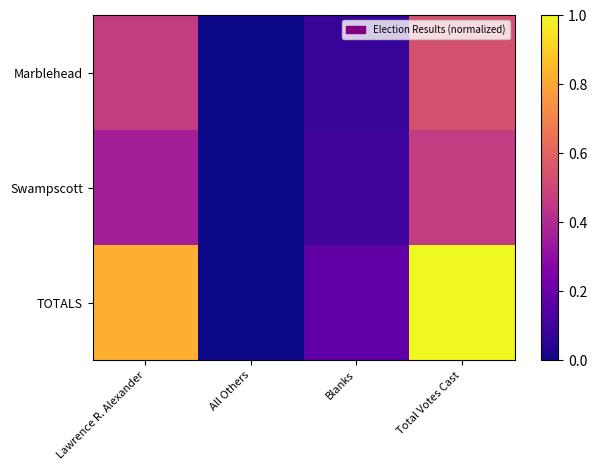

Reading right to left, transcribe all the data shown in this chart.

Marblehead: Total Votes Cast=0.5	Blanks=0.1	All Others=0.0	Lawrence R. Alexander=0.5
Swampscott: Total Votes Cast=0.5	Blanks=0.1	All Others=0.0	Lawrence R. Alexander=0.4
TOTALS: Total Votes Cast=1.0	Blanks=0.2	All Others=0.0	Lawrence R. Alexander=0.8